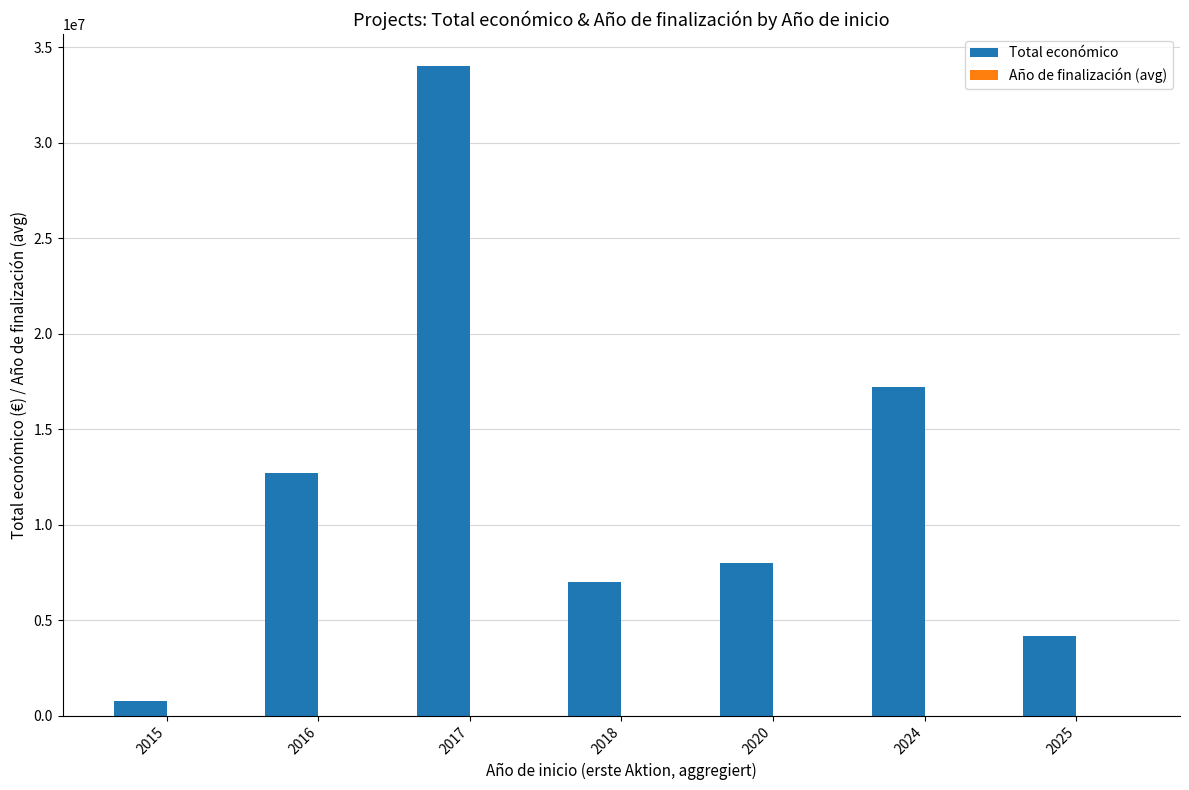

What is the greatest value displayed?

34003809.0